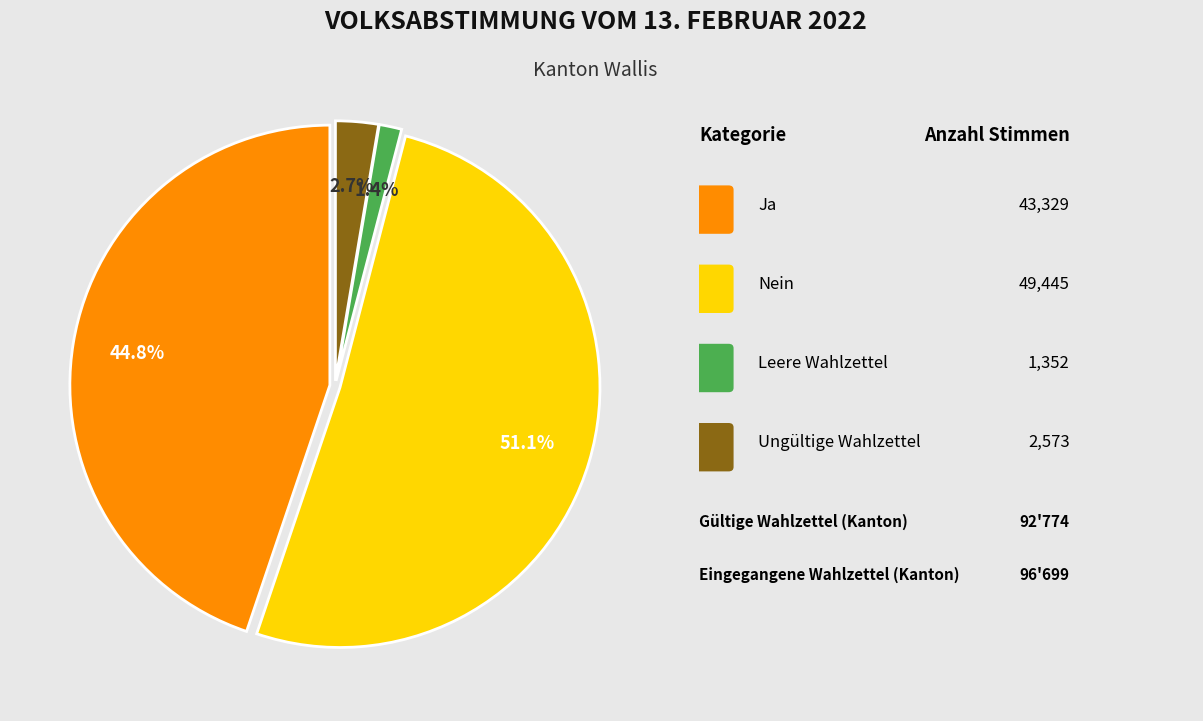

Does any single category account for the majority?

Yes